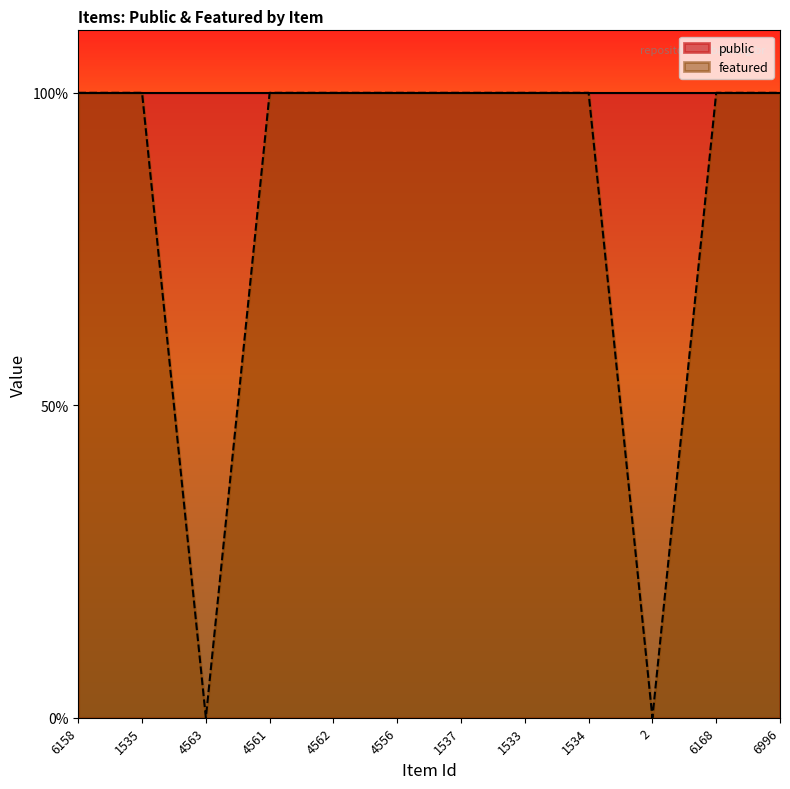

What is the difference between the maximum and second lowest values?

1